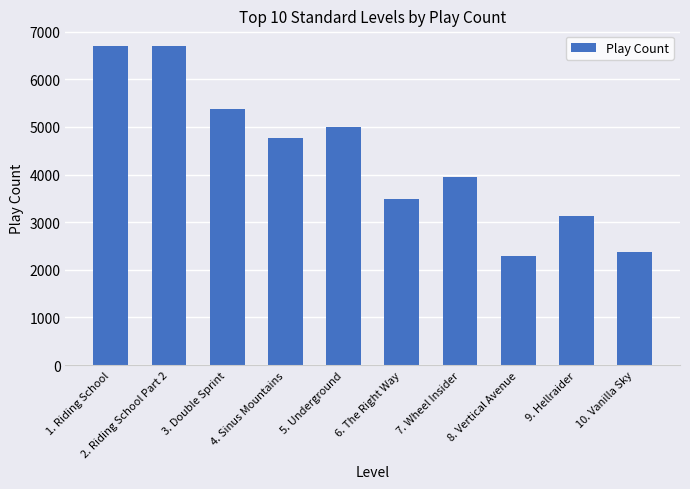

What is the ratio of the value at 1. Riding School to the value at 6. The Right Way?

1.9